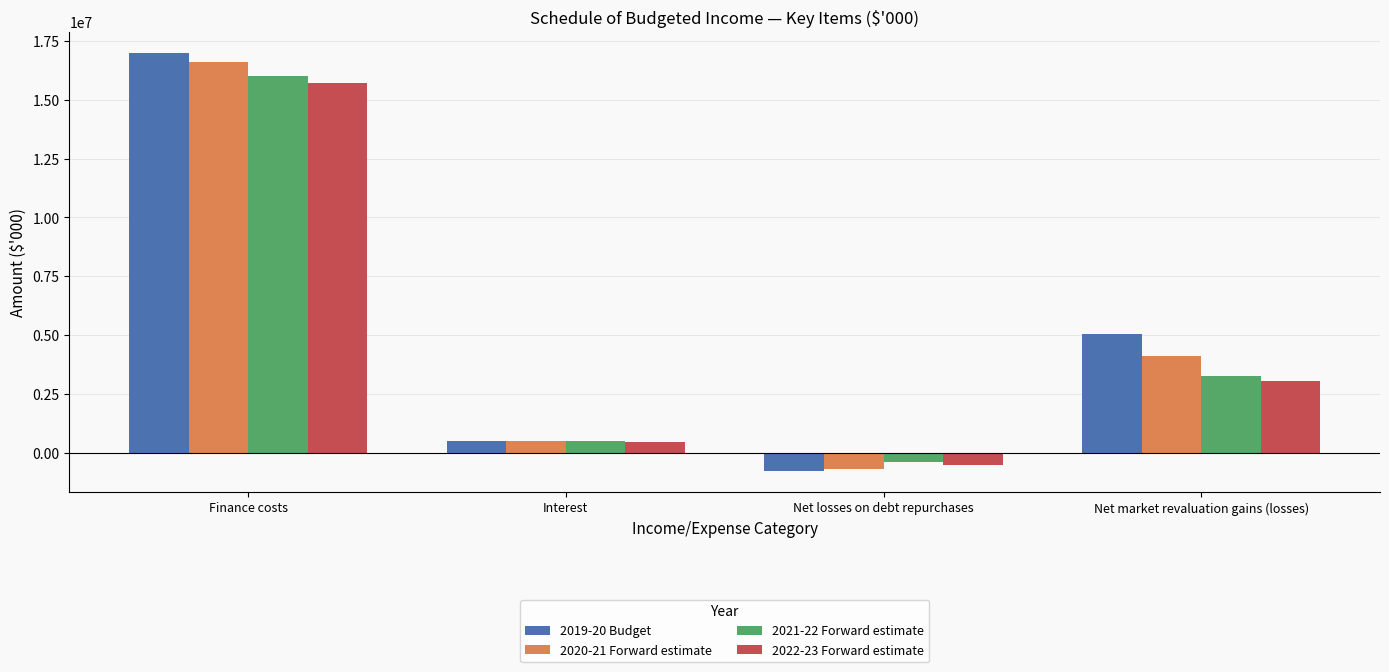

Between Interest and Net market revaluation gains (losses), which series saw the biggest shift?

2019-20 Budget